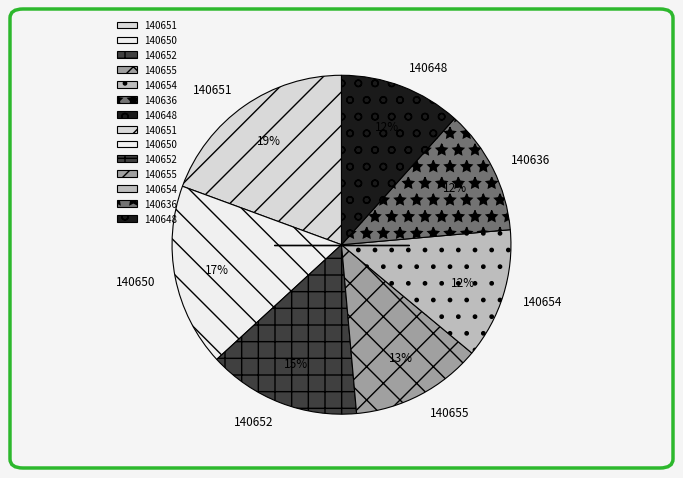

Is there a majority slice in this chart?

No